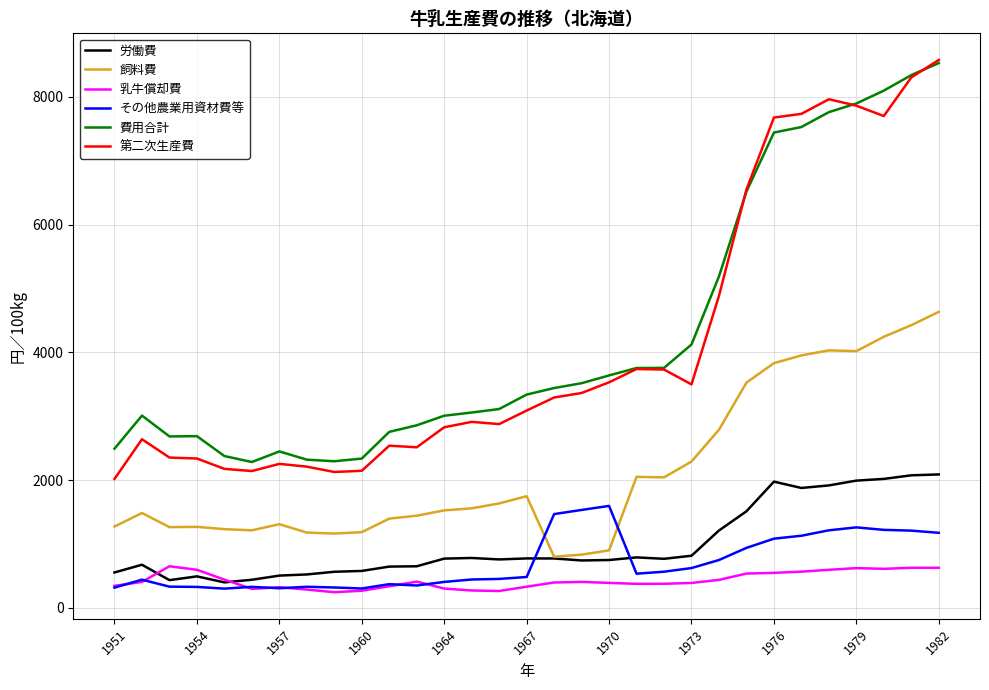

True or false: 費用合計 and 労働費 intersect in this chart.

False